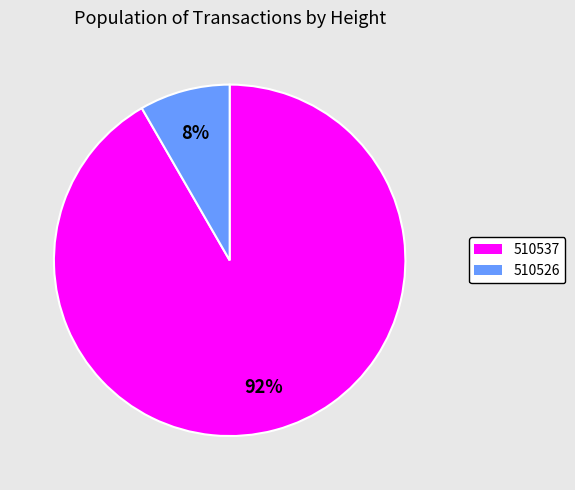

To the nearest percent, what percentage of the pie is 510526?

8%